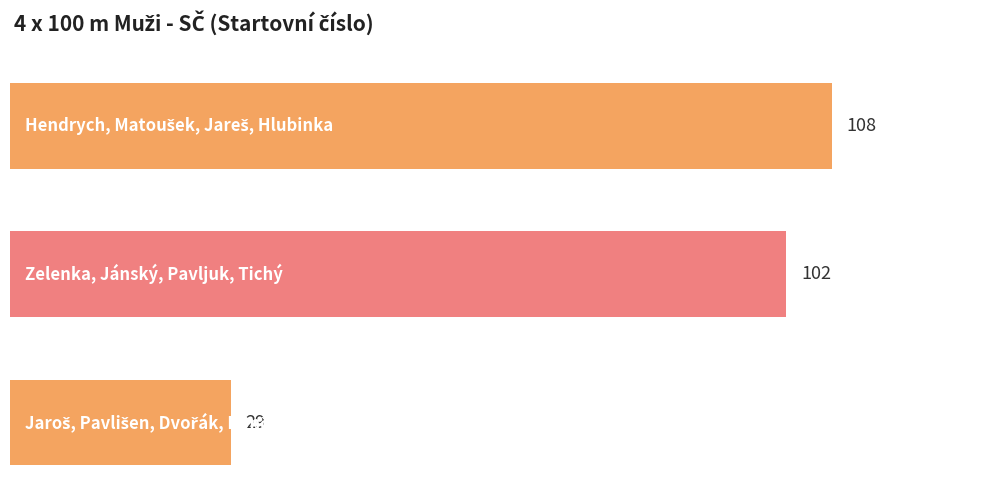

What is the label of the 2nd bar from the right?

Zelenka, Jánský, Pavljuk, Tichý